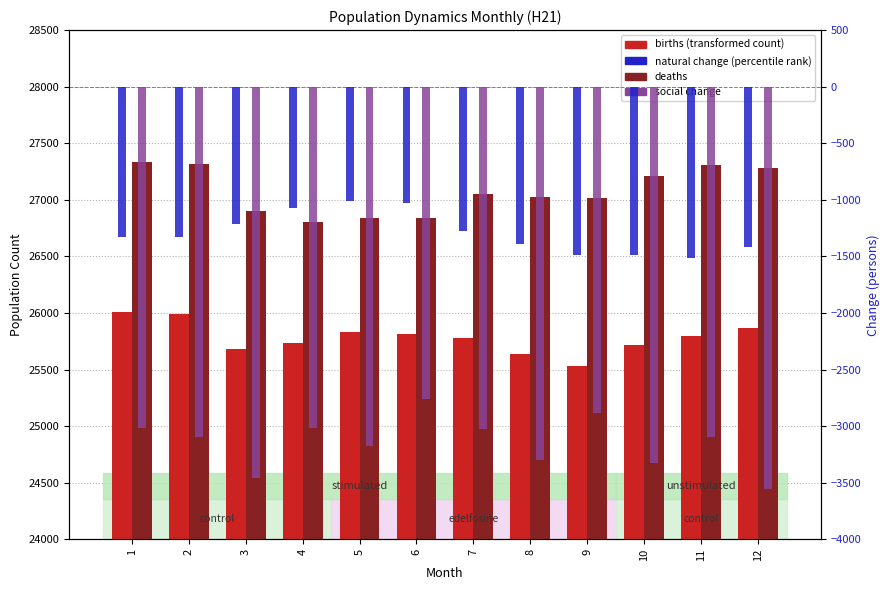

At which category does the chart reach its minimum across all series?

12